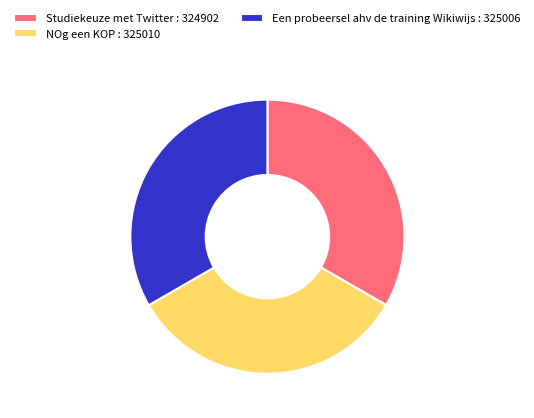

True or false: Studiekeuze met Twitter : 324902 accounts for 33% of the total.

True